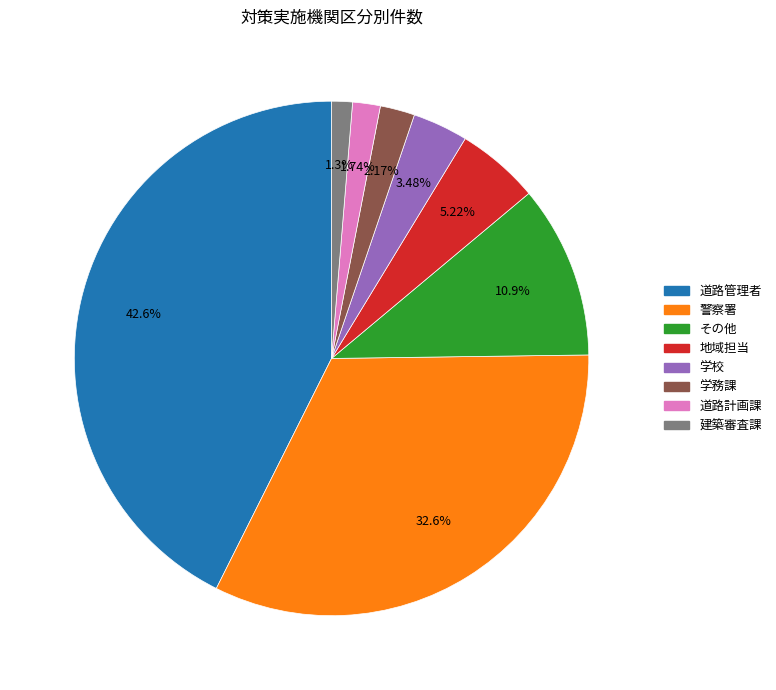

What percentage is the 地域担当 slice, to the nearest percent?

5%